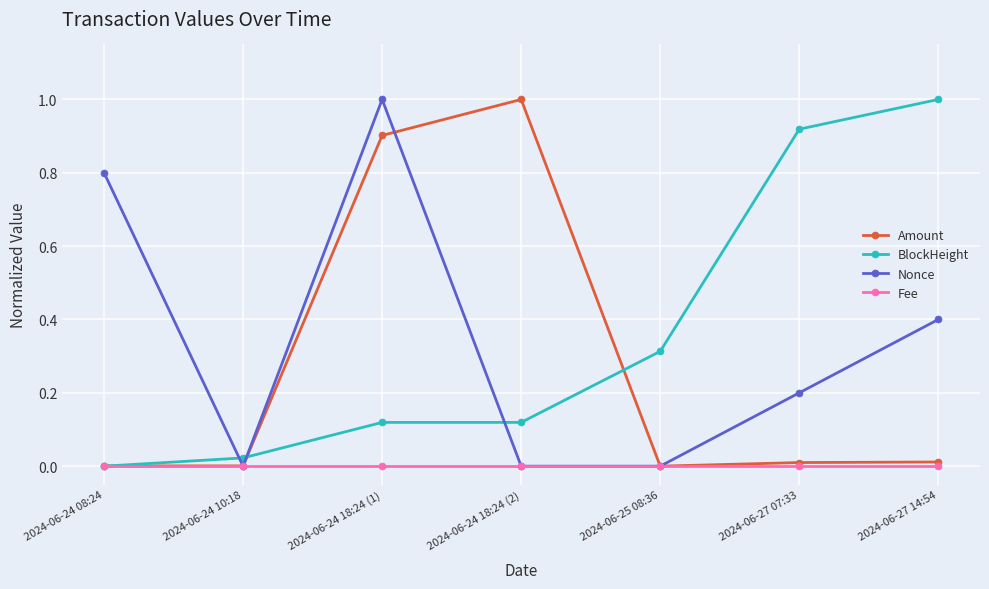

Is it true that Nonce equals 0.0 at 2024-06-24 18:24 (2)?

True